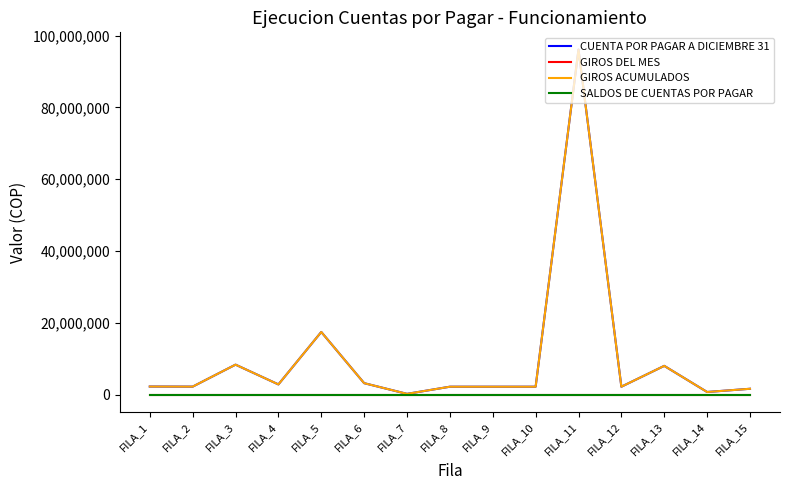

What is the difference between the highest and lowest values at FILA_6?

3183250